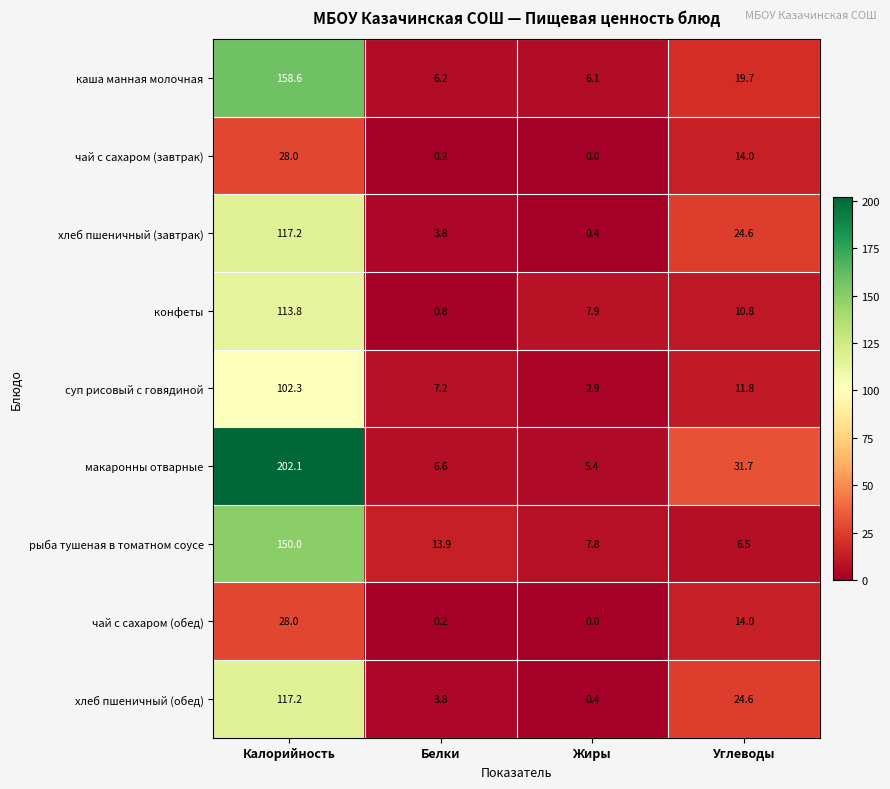

How many series are shown in this chart?

9